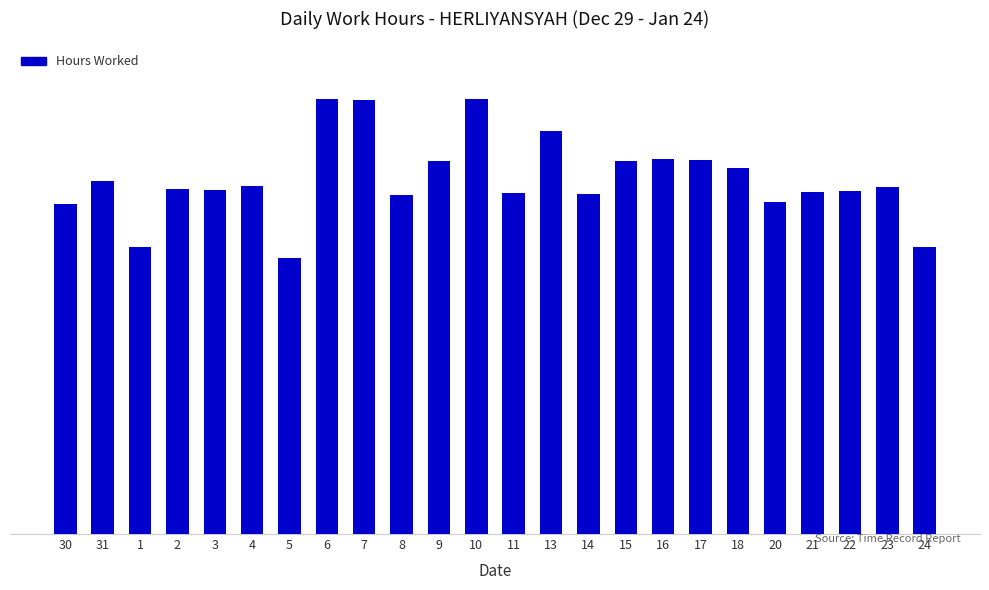

Are the bars horizontal?

No